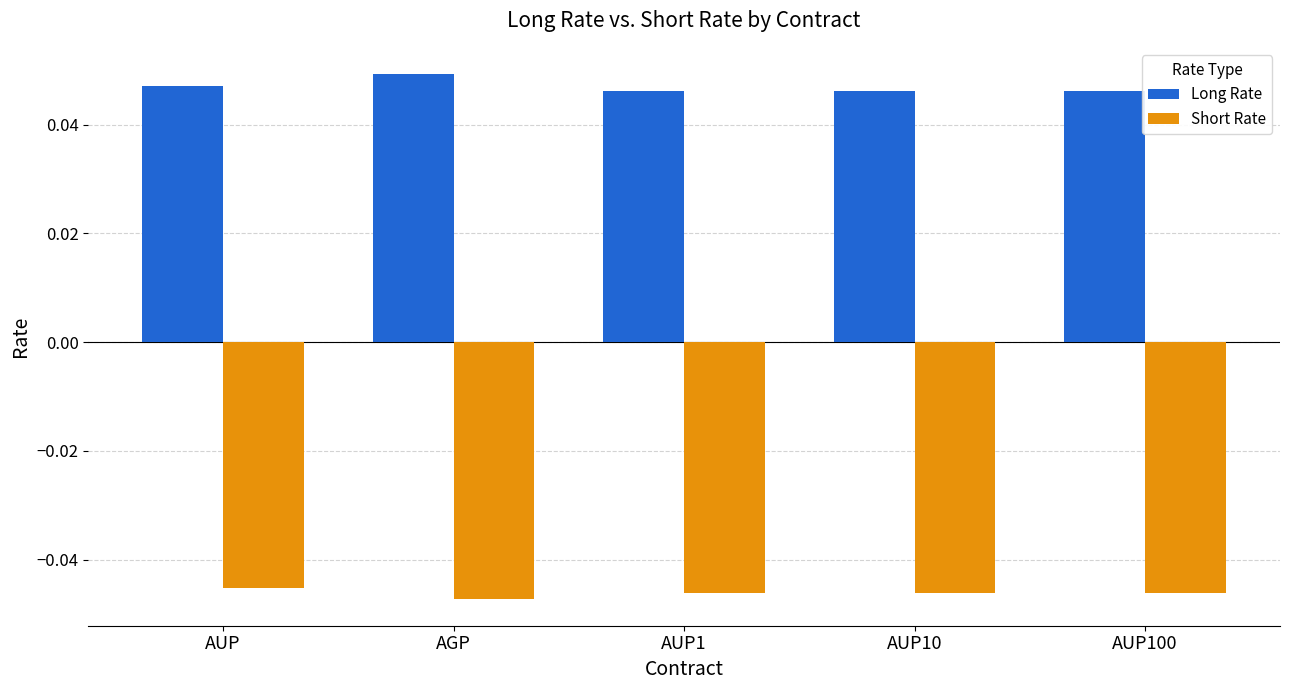

Which series has the largest total across all categories?

Long Rate